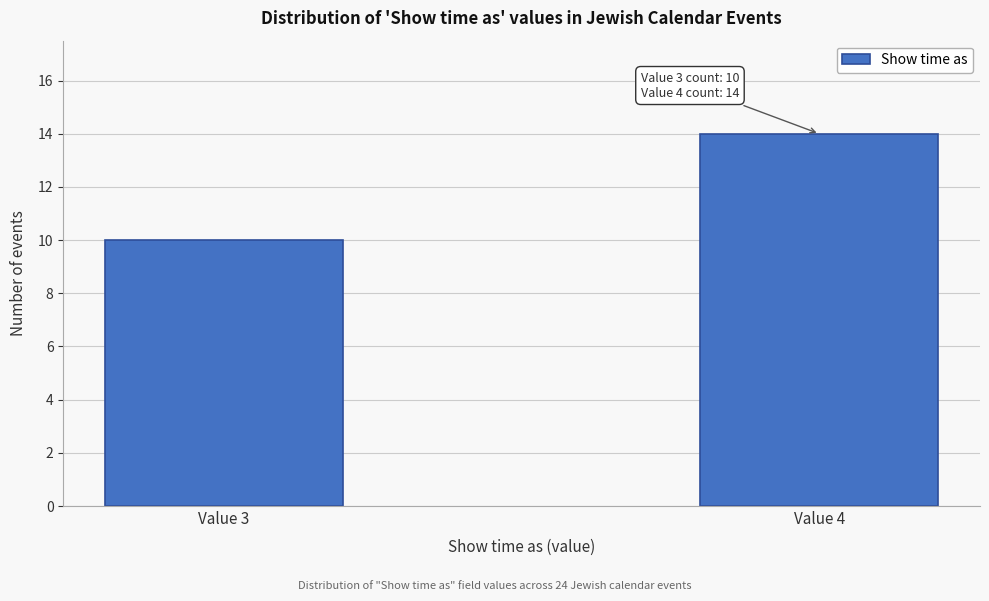

Reading right to left, what are all the values shown in this chart?

14	10